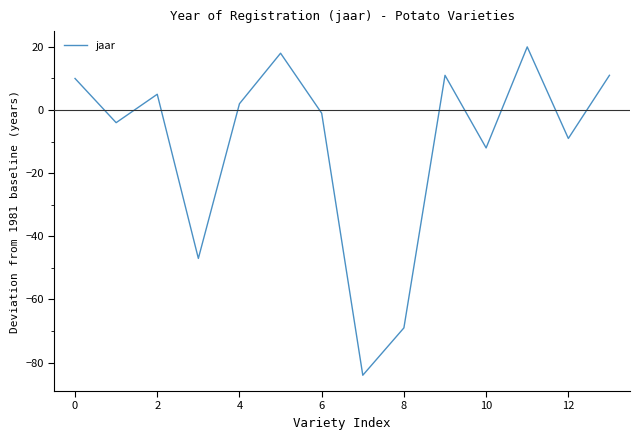

What is the difference between the maximum and minimum values?

104